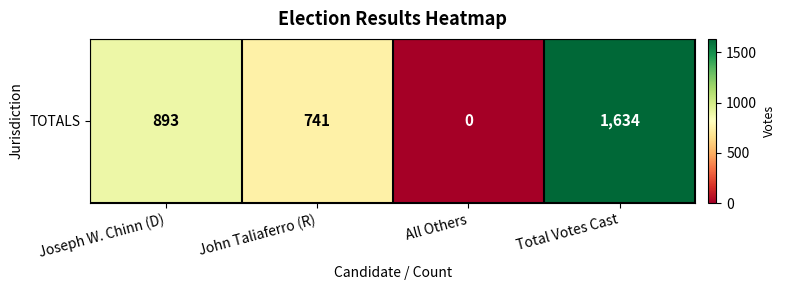

Where does the data first go above 893?

Total Votes Cast